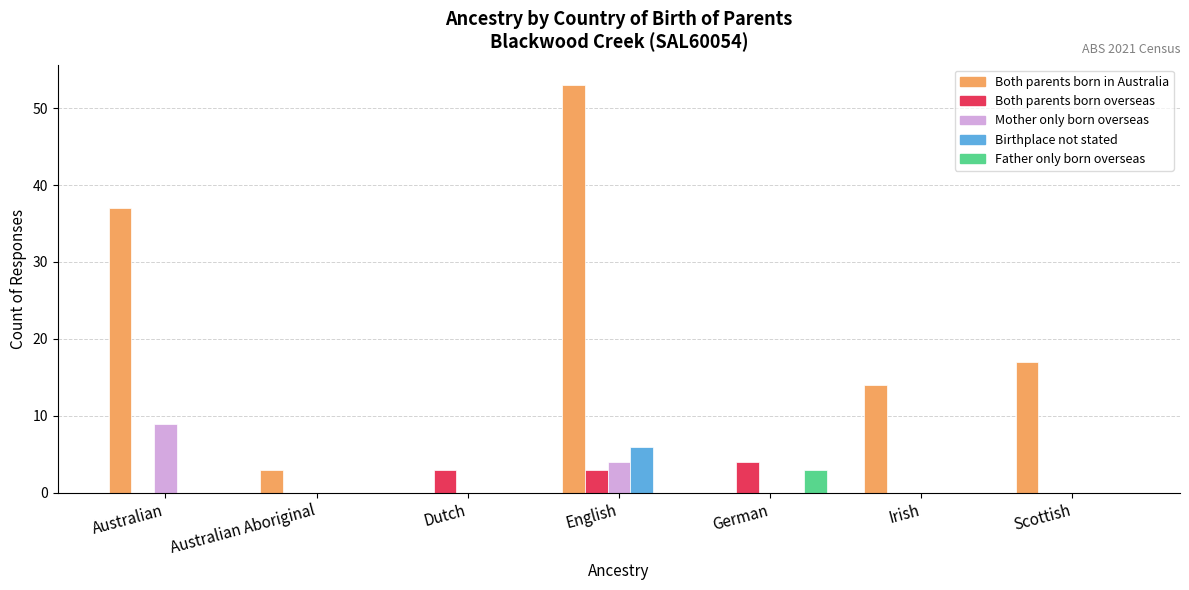

Which category has the highest value across all series?

English